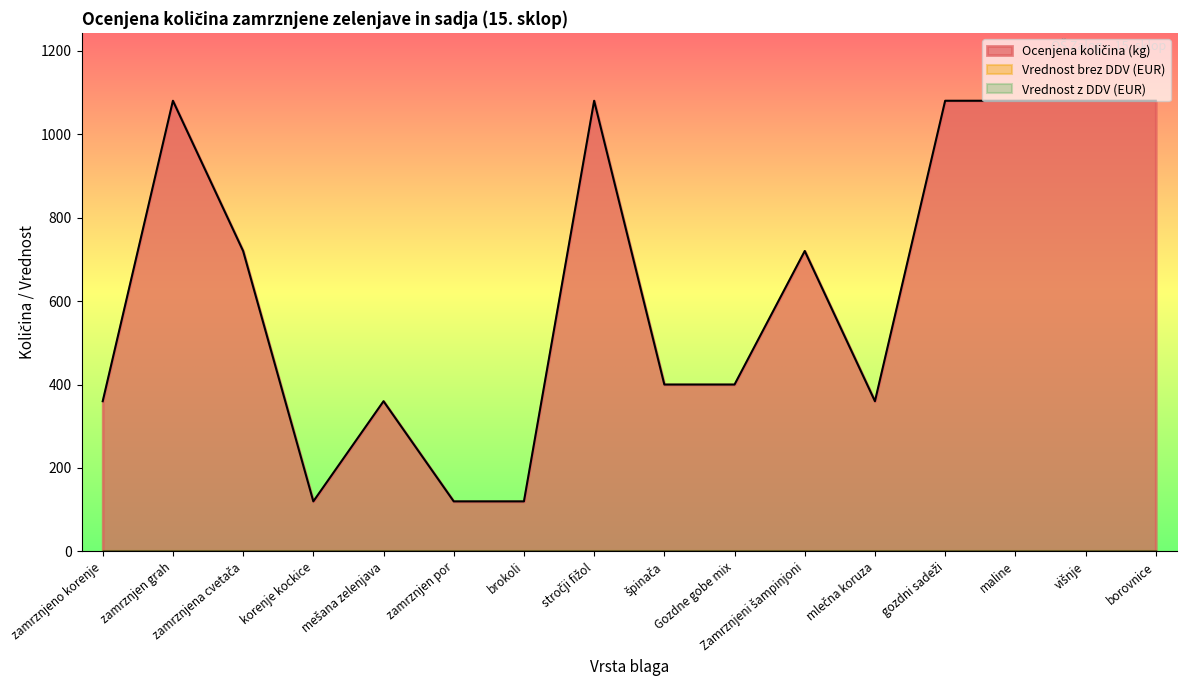

True or false: Vrednost z DDV (EUR) and Ocenjena količina (kg) cross at least once.

False